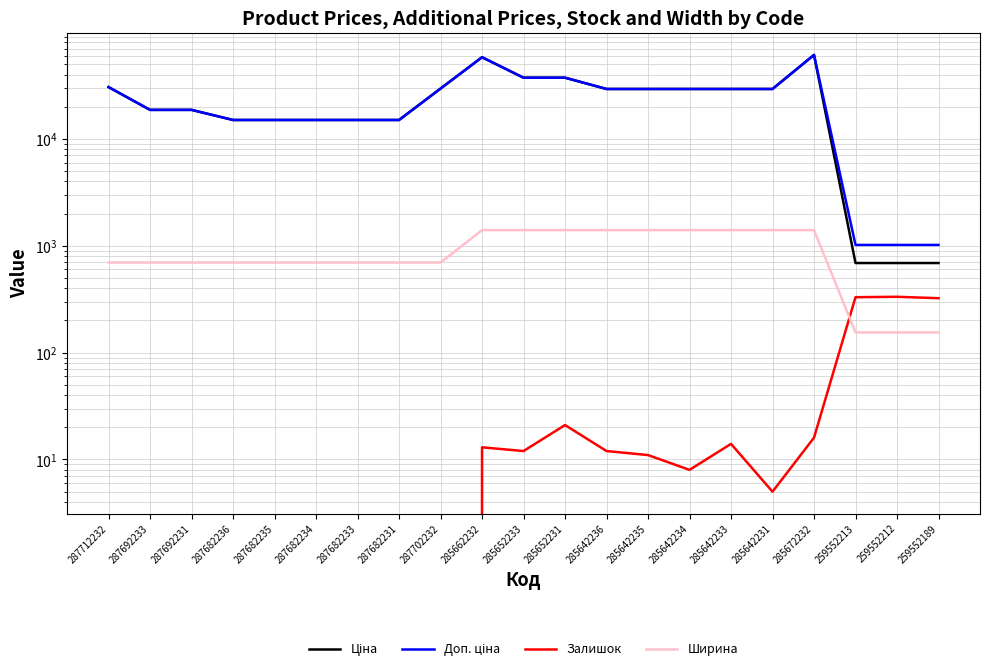

Which series changed the most between 285642236 and 259552212?

Ціна